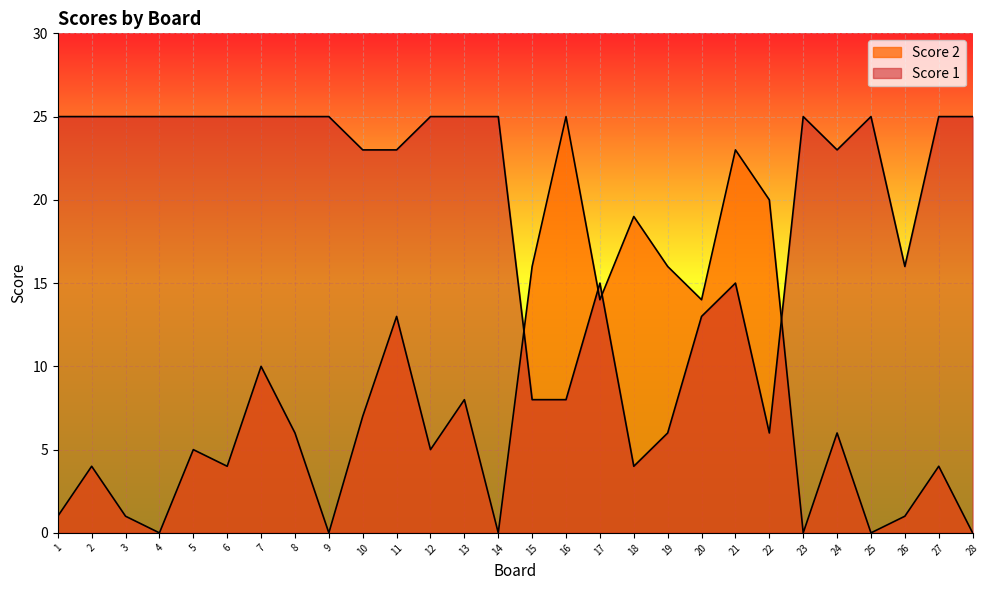

What is the value of the Score 1 point at the 20th from the left?

13